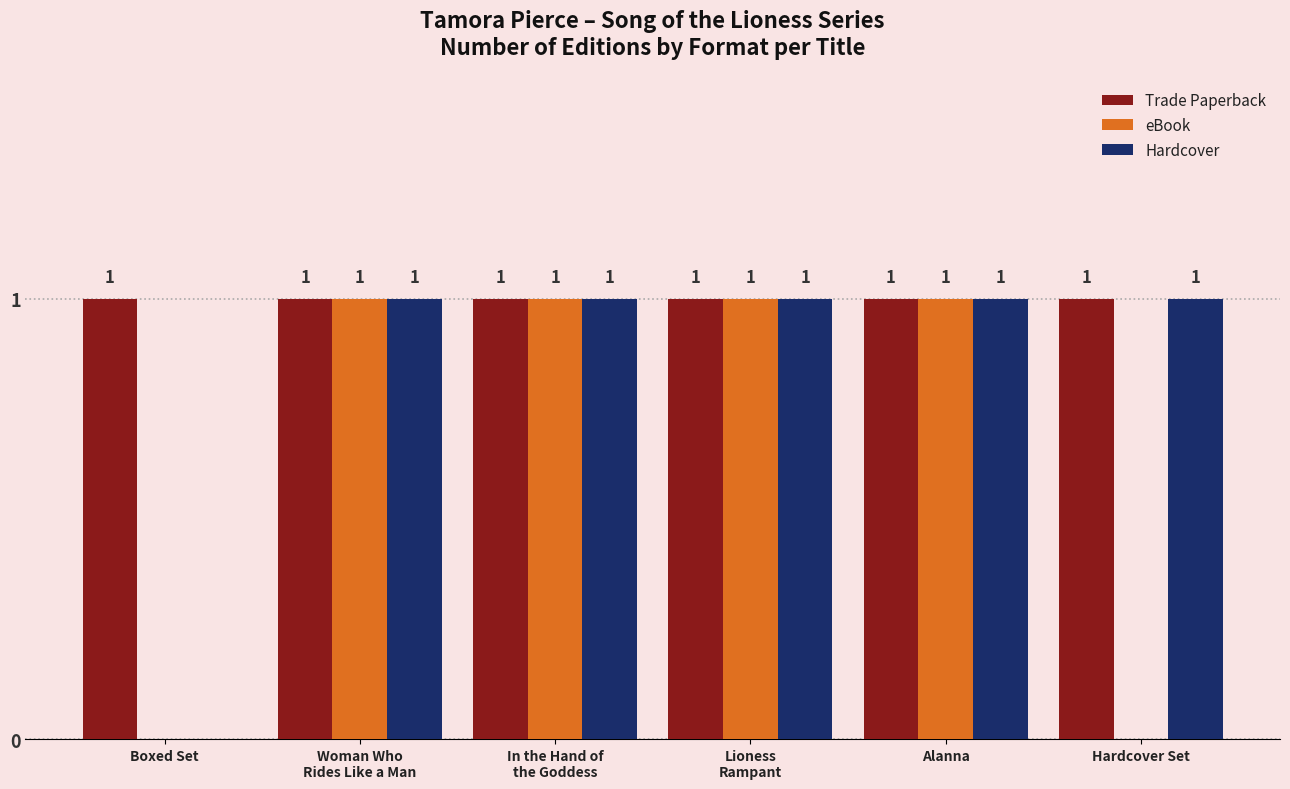

Which series changed the most between Alanna and Hardcover Set?

eBook